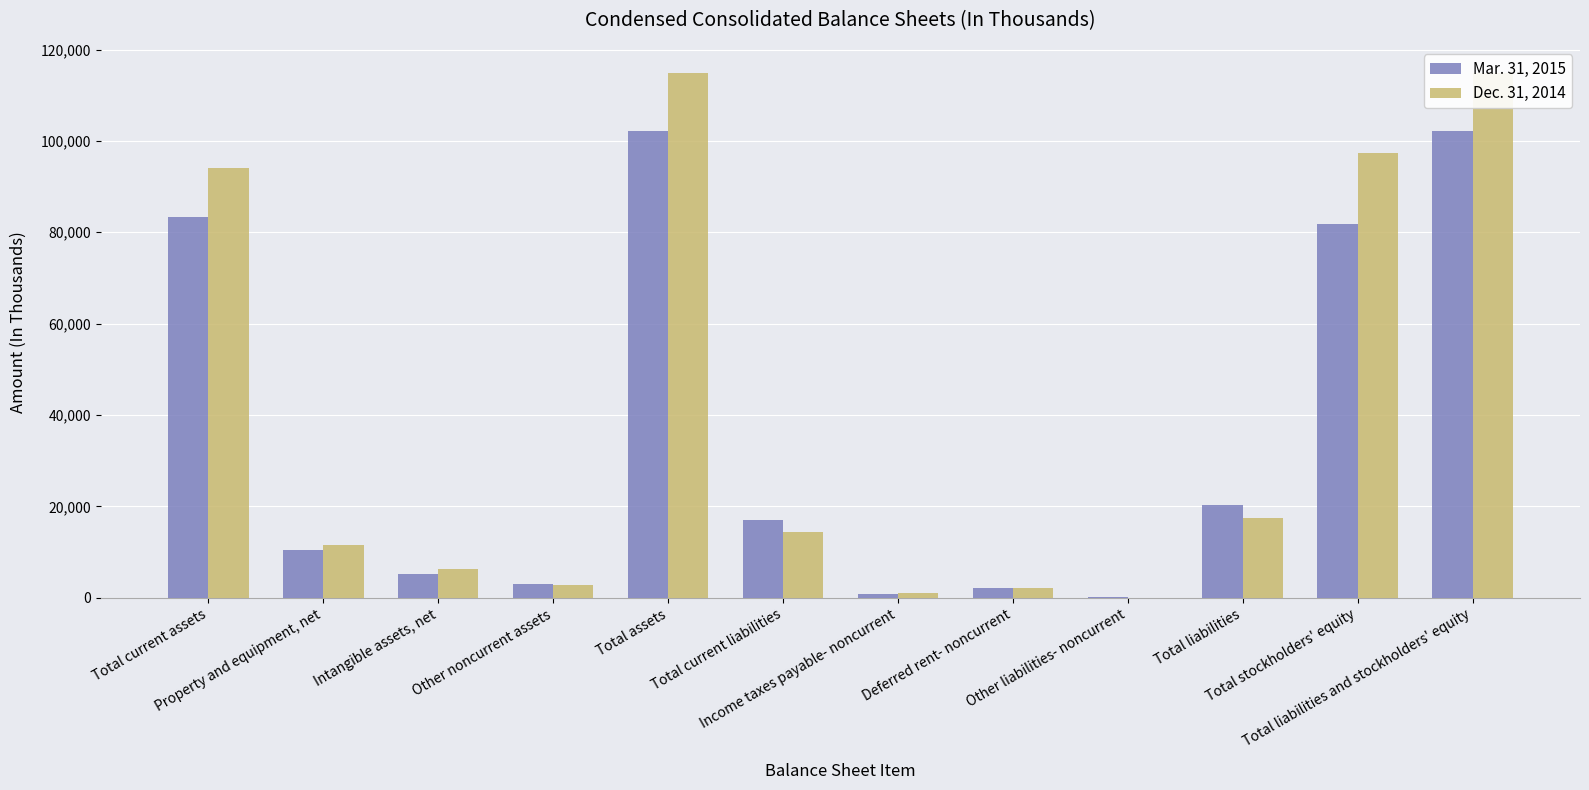

The Dec. 31, 2014 series shows 28 at Other liabilities- noncurrent. True or false?

True